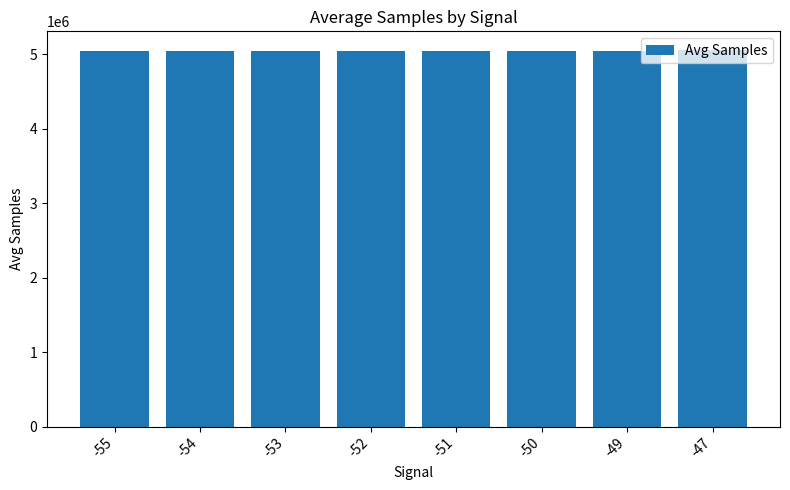

What is the value of the 3rd bar from the left?

5041736.7